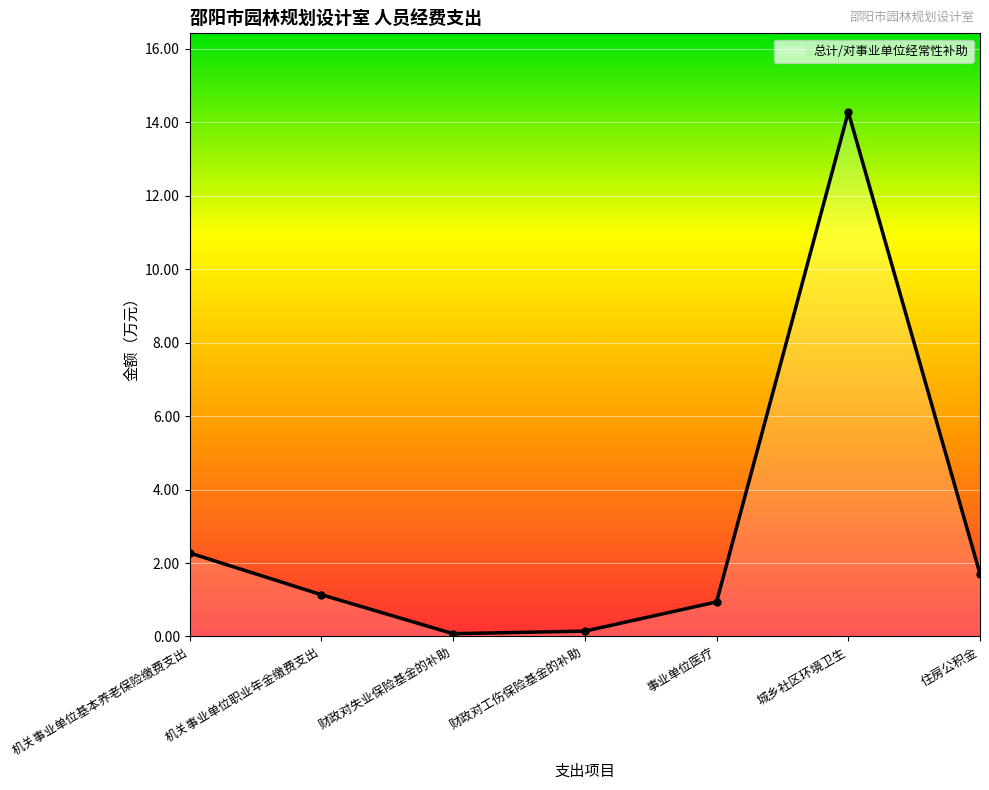

Rank the categories by value from lowest to highest.

财政对失业保险基金的补助, 财政对工伤保险基金的补助, 事业单位医疗, 机关事业单位职业年金缴费支出, 住房公积金, 机关事业单位基本养老保险缴费支出, 城乡社区环境卫生